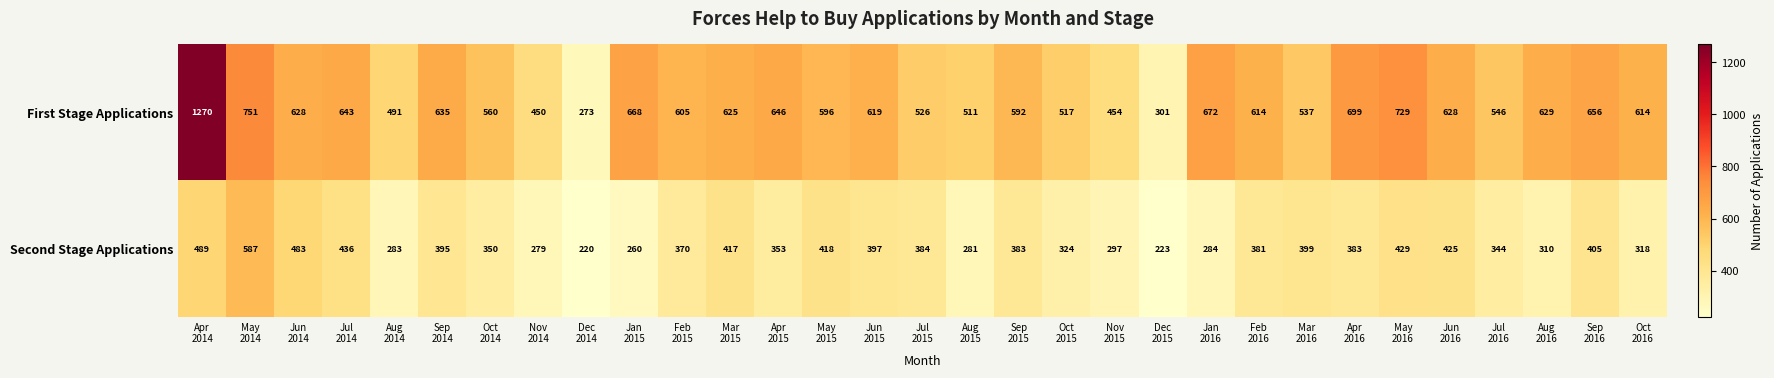

Which series has the largest total across all categories?

First Stage Applications